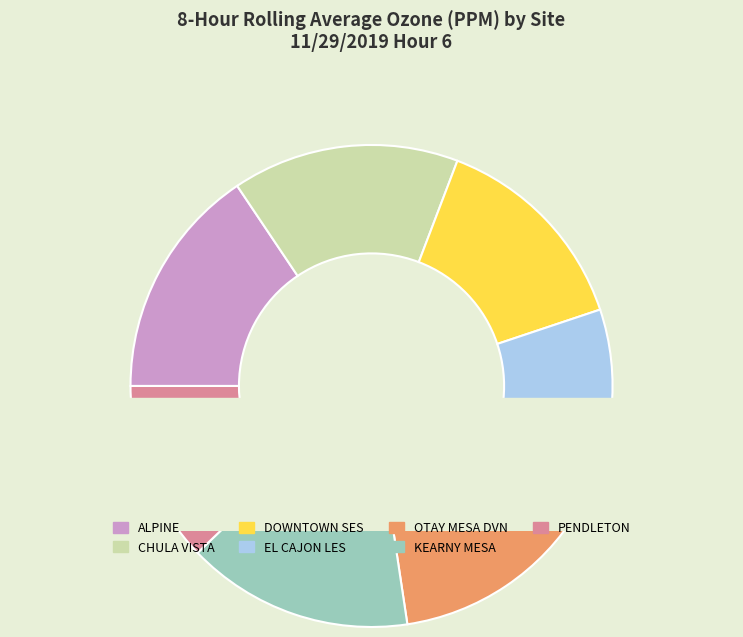

How many slices are in this pie chart?

7